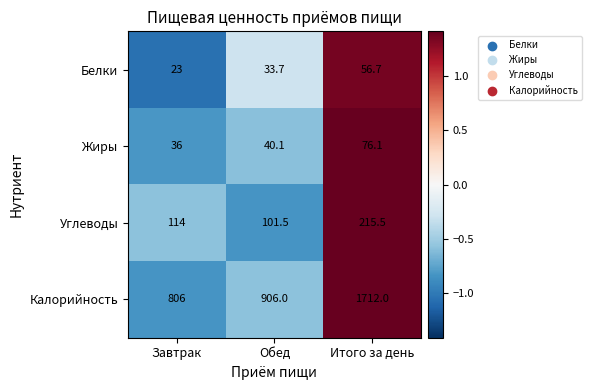

At which category is the sum across all series the highest?

Итого за день